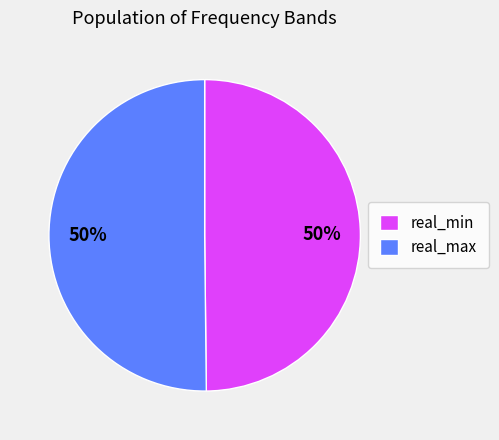

To the nearest percent, what is the difference between the largest and smallest slice percentages?

0%